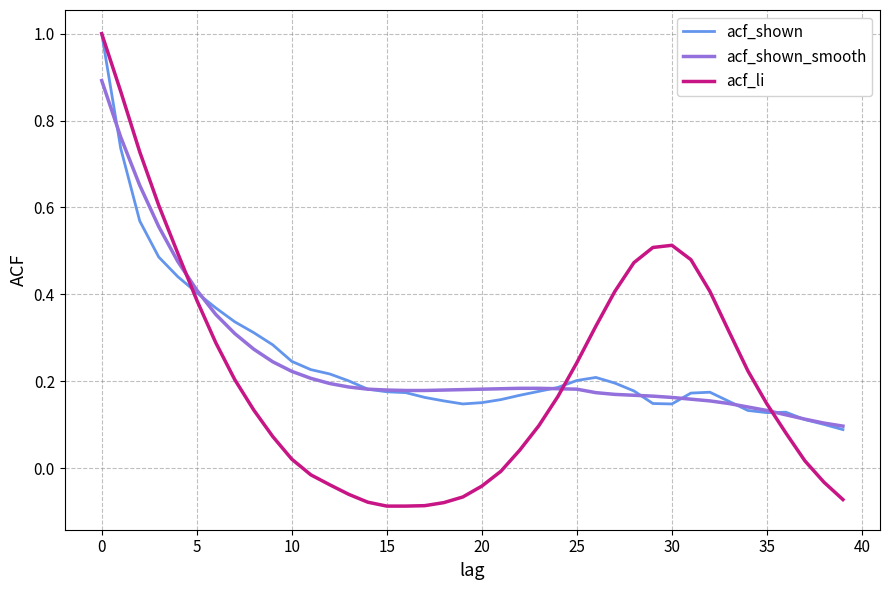

What is the maximum value for acf_shown?

1.0